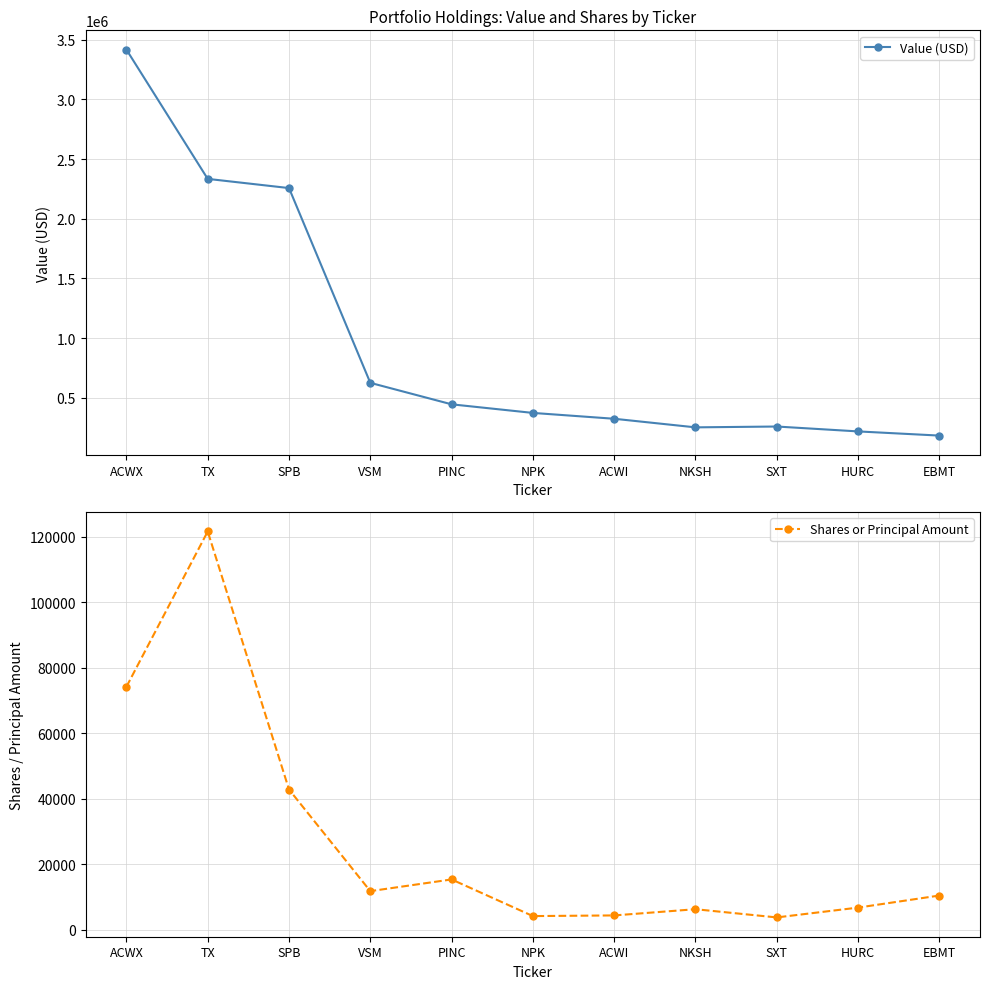

What is the average value of the Shares or Principal Amount series?

27426